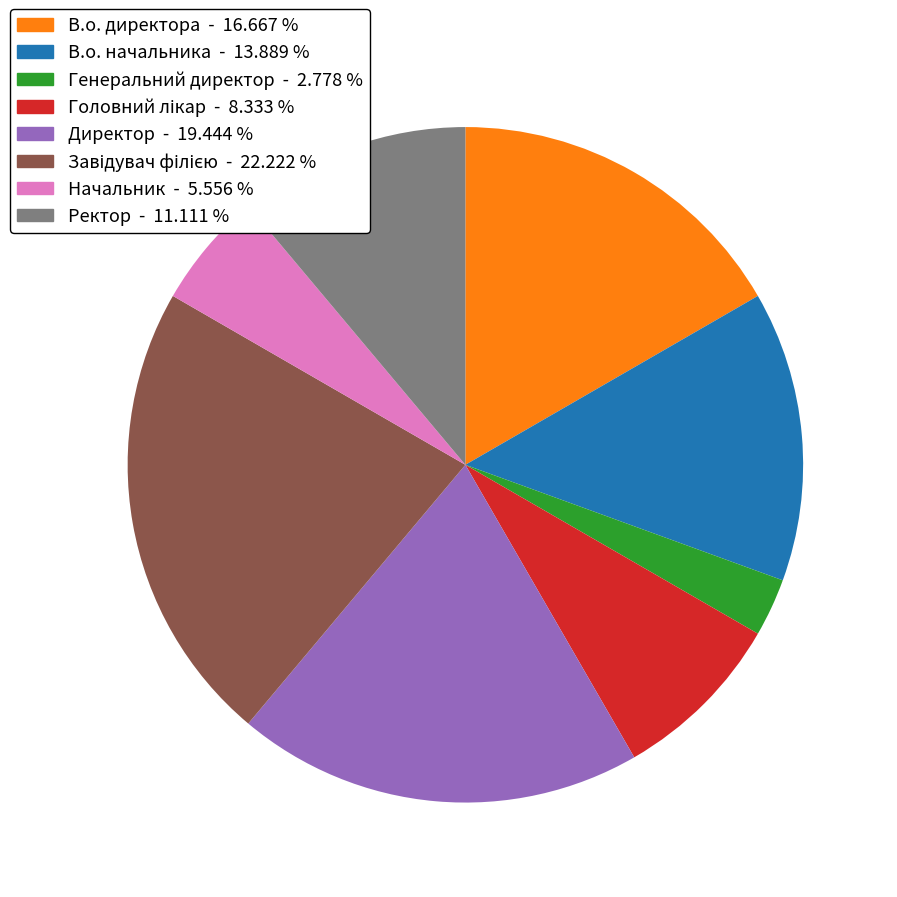

Does any single category account for the majority?

No